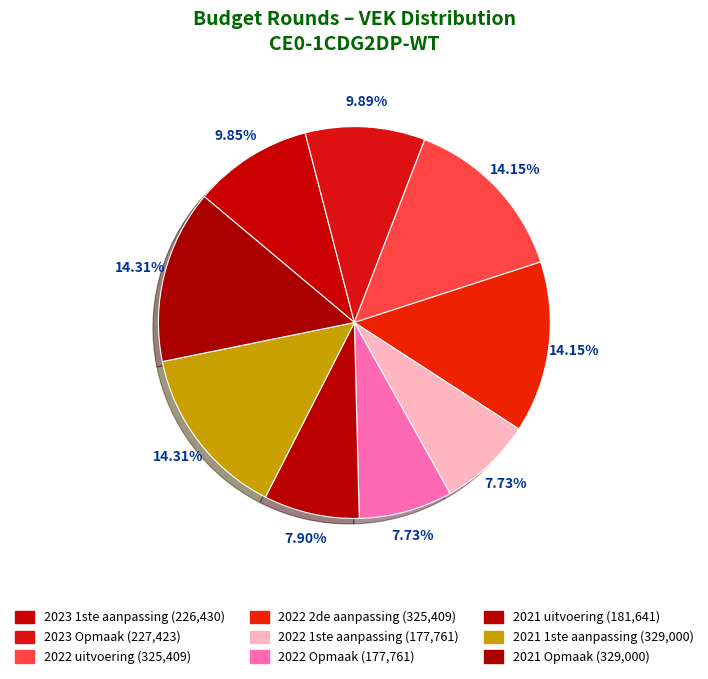

The 2023 1ste aanpassing slice represents 5% of the pie. True or false?

False